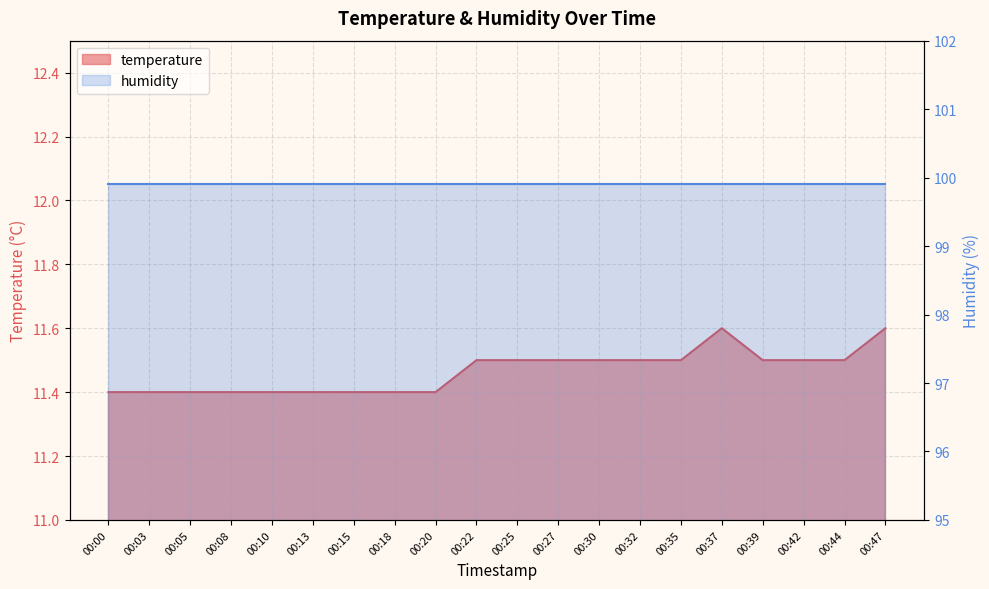

How many values are between 11 and 12?

20